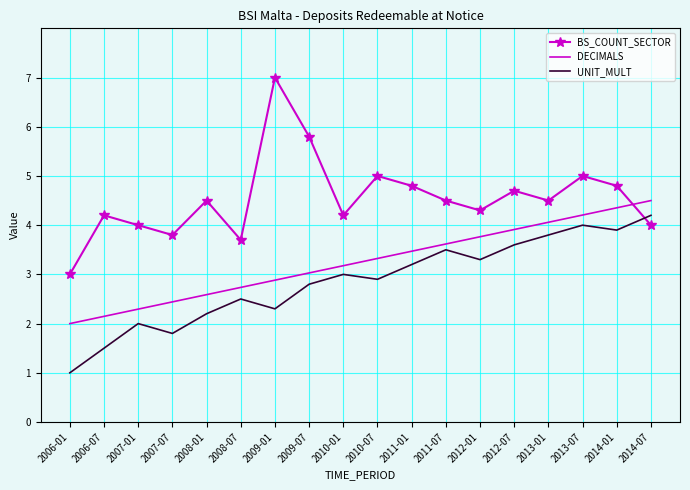

What is the difference between the second highest and minimum values in the BS_COUNT_SECTOR series?

2.8